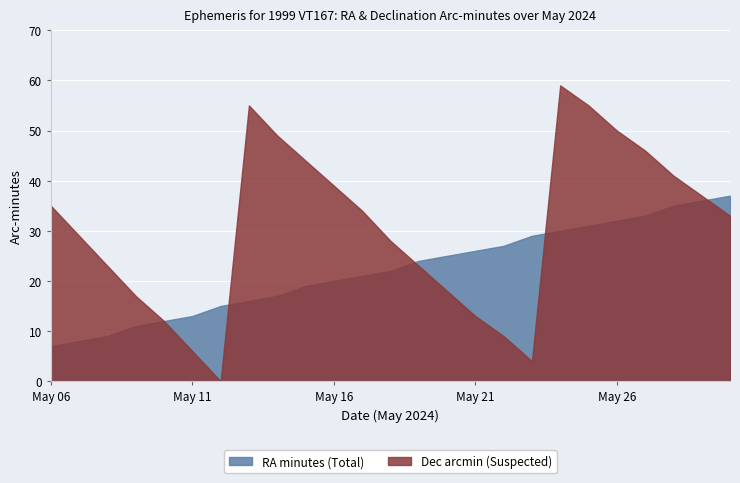

Which series ends up on top after the final intersection of Dec arcmin (Suspected) and RA minutes (Total)?

RA minutes (Total)